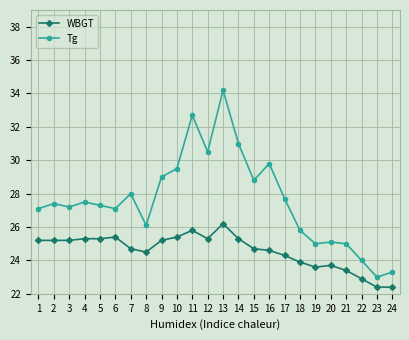

At which label does Tg first exceed 27?

1